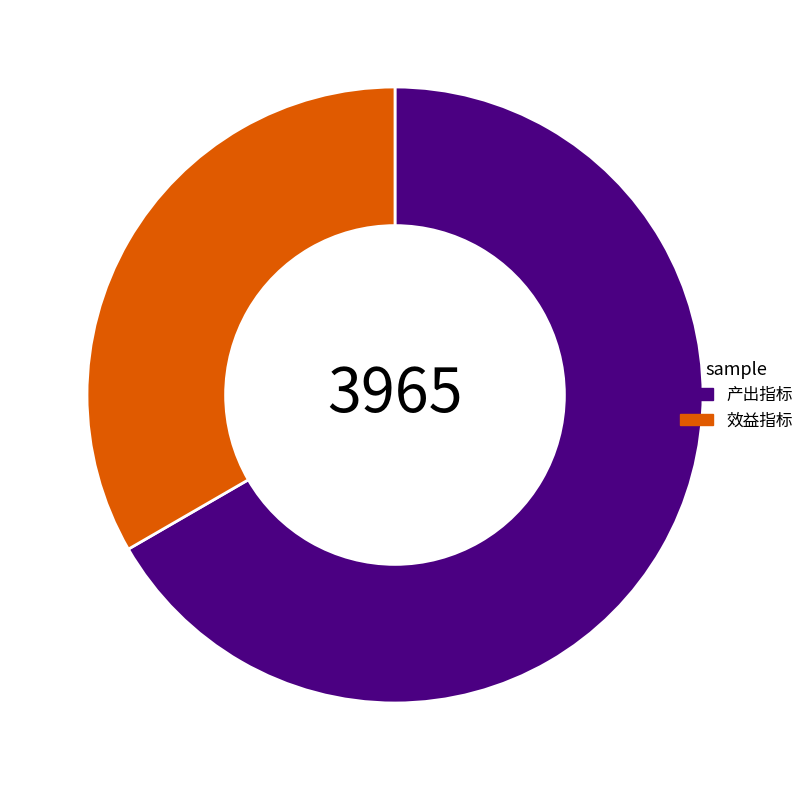

Rank the categories by value from lowest to highest.

效益指标, 产出指标